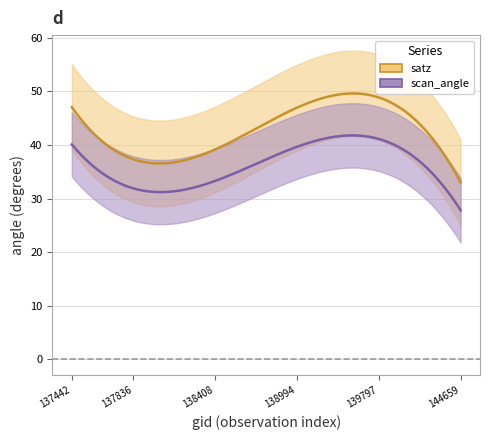

What is the value of the satz point at the 13th from the left?

37.4